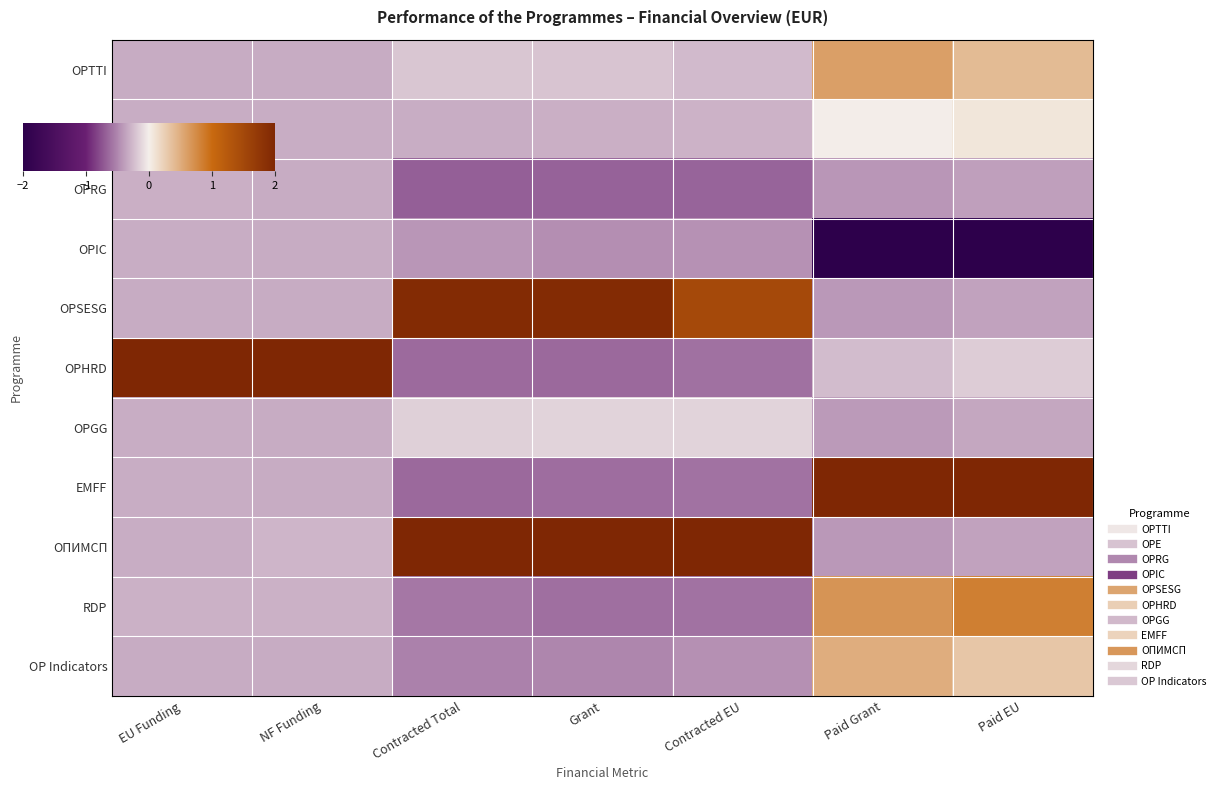

Between Contracted EU and Paid EU, which is larger?

Paid EU